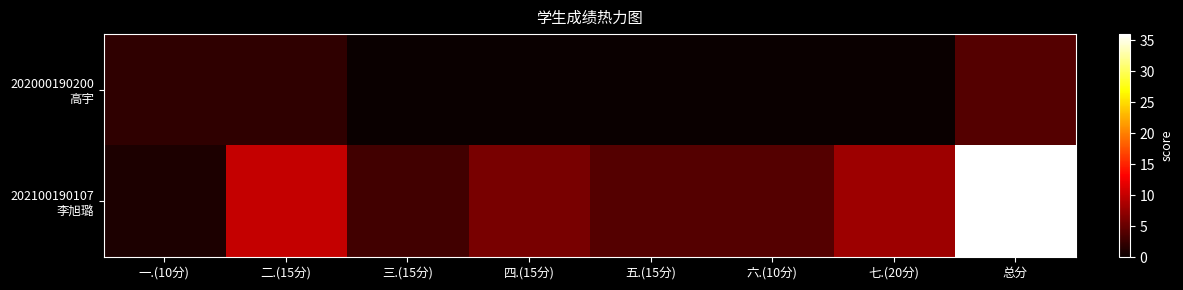

Rank the series by their maximum value, from highest to lowest.

202100190107 李旭璐, 202000190200 高宇